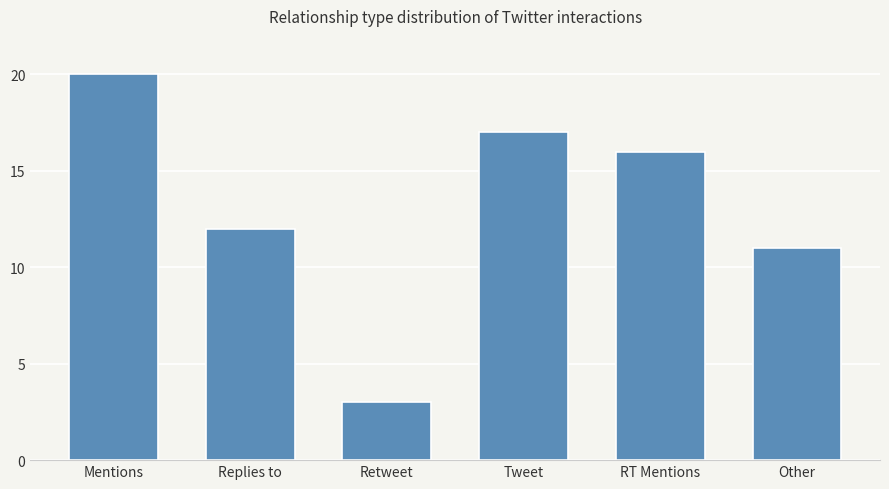

Reading left to right, extract all data points from this chart.

Mentions=20	Replies to=12	Retweet=3	Tweet=17	RT Mentions=16	Other=11